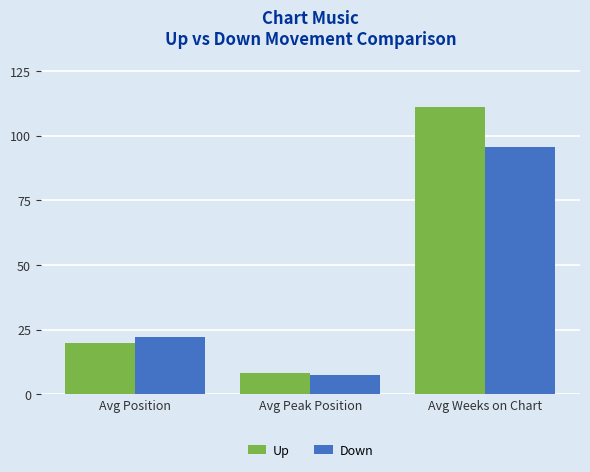

What is the average value of the Up series?

46.5